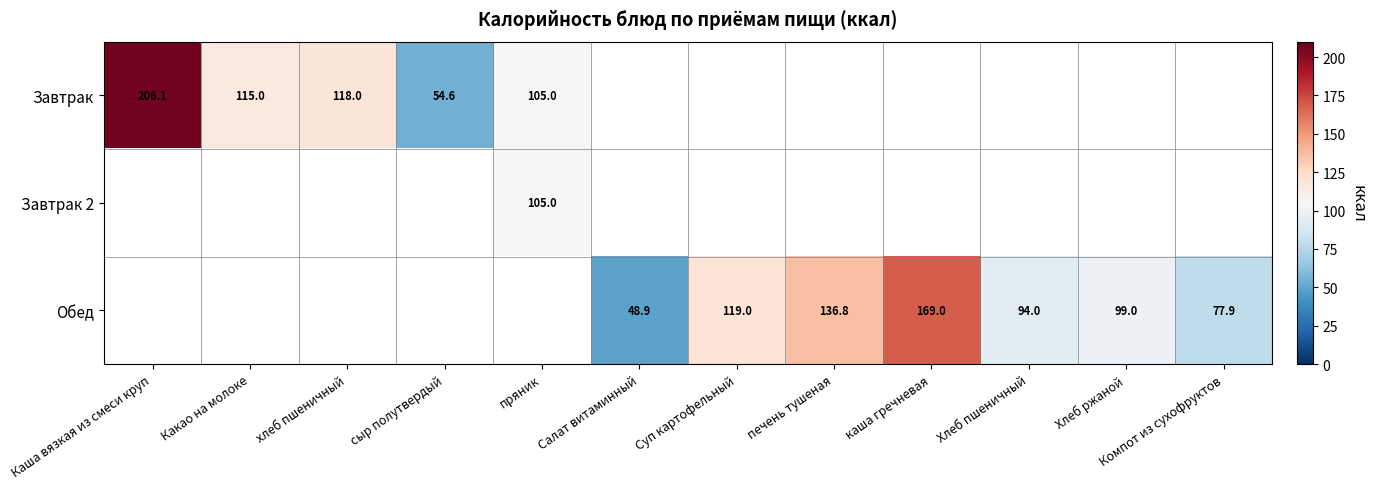

Which series has the largest range (max minus min)?

Завтрак